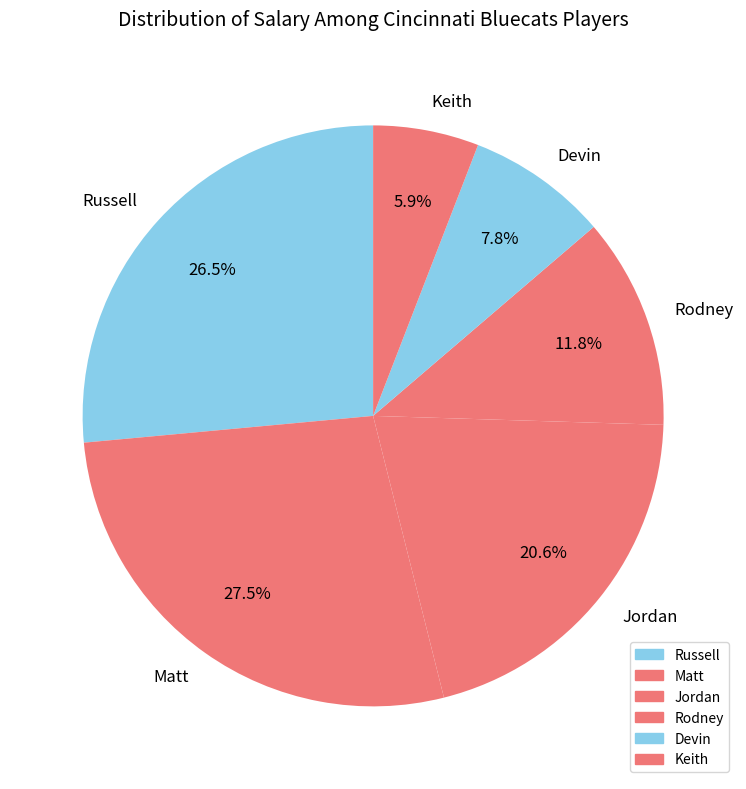

To the nearest percent, what percentage of the pie is Devin?

8%